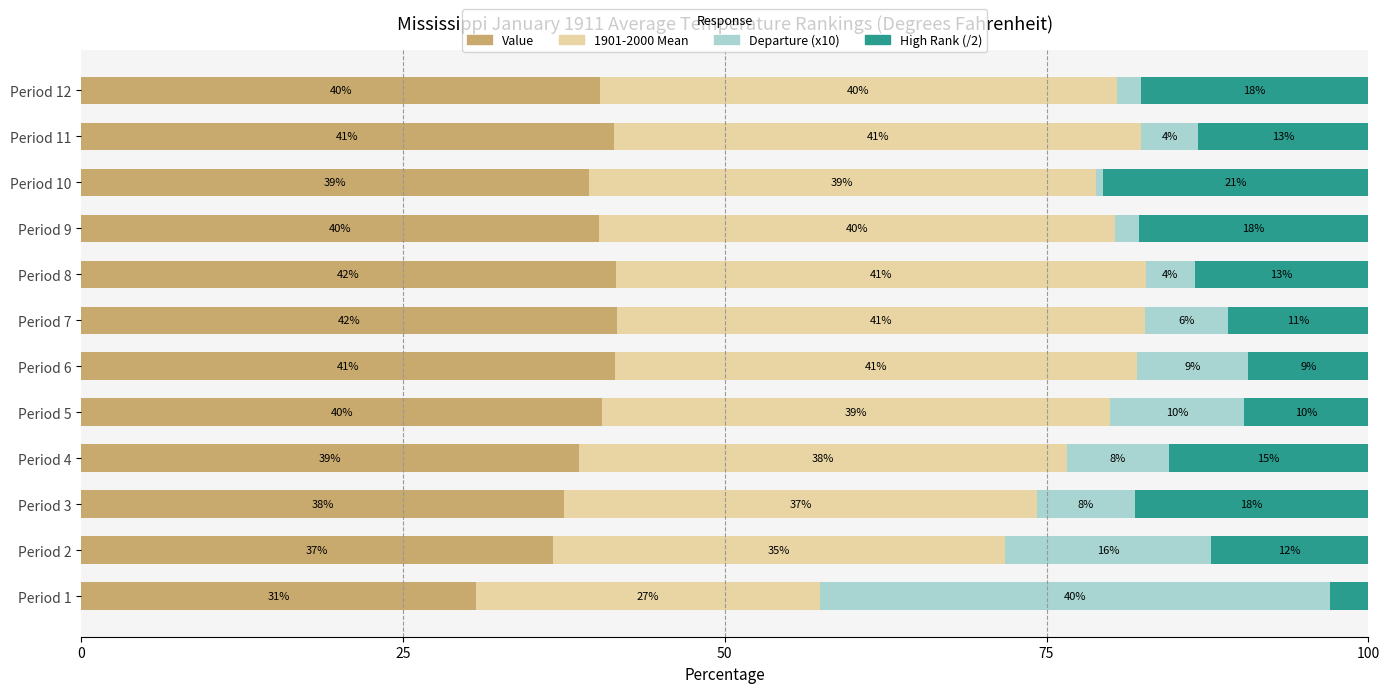

What are all the series names shown in the legend?

Value, 1901-2000 Mean, Departure (x10), High Rank (/2)